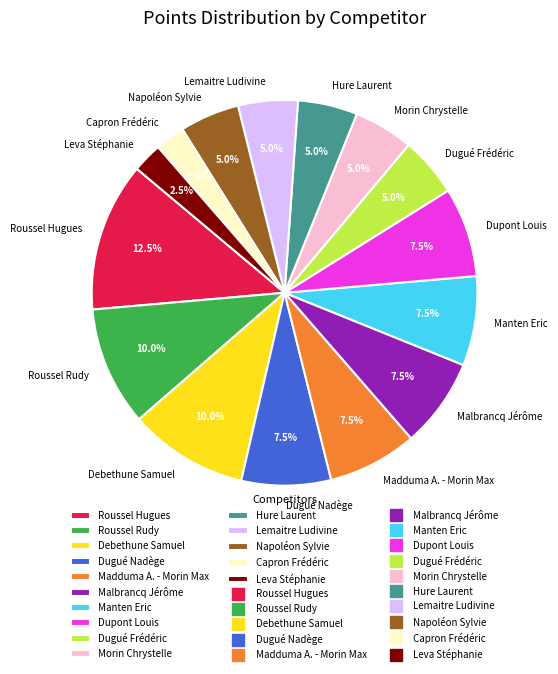

Is it true that Dupont Louis is 16% of the pie?

False